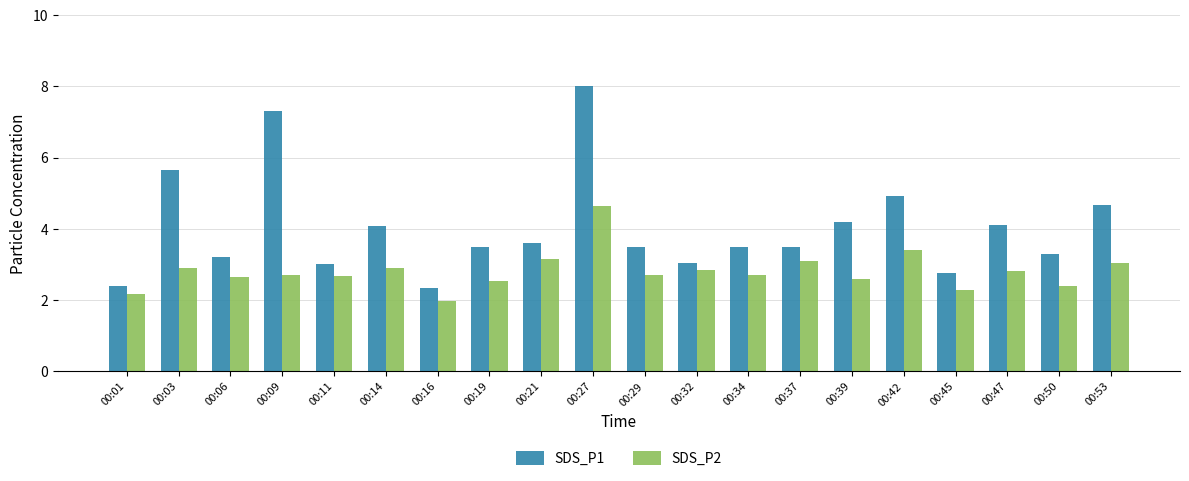

What is the highest value of the SDS_P1 series?

8.0